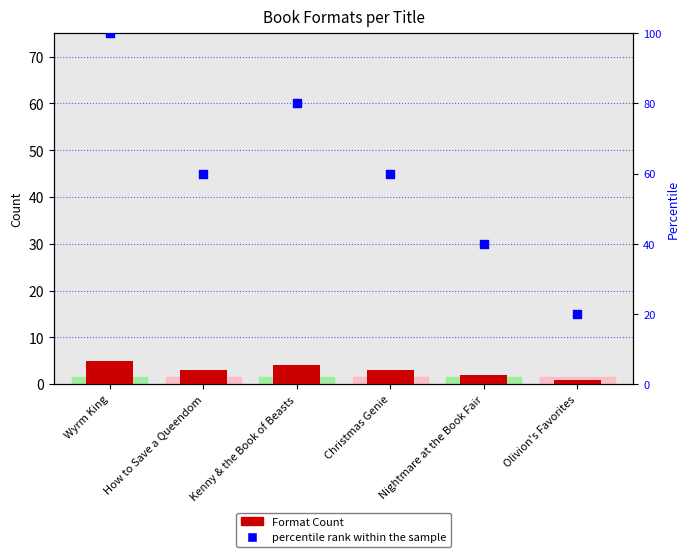

Which series has the largest Y range (max minus min)?

percentile rank within the sample